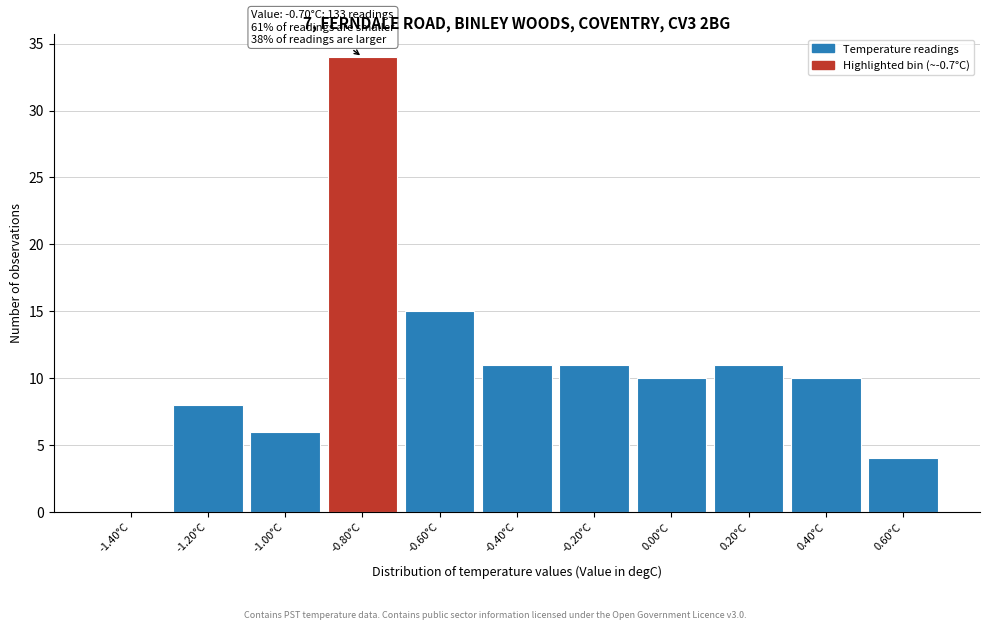

Reading left to right, what are all the values shown in this chart?

-1.40°C=0	-1.20°C=8	-1.00°C=6	-0.80°C=34	-0.60°C=15	-0.40°C=11	-0.20°C=11	0.00°C=10	0.20°C=11	0.40°C=10	0.60°C=4